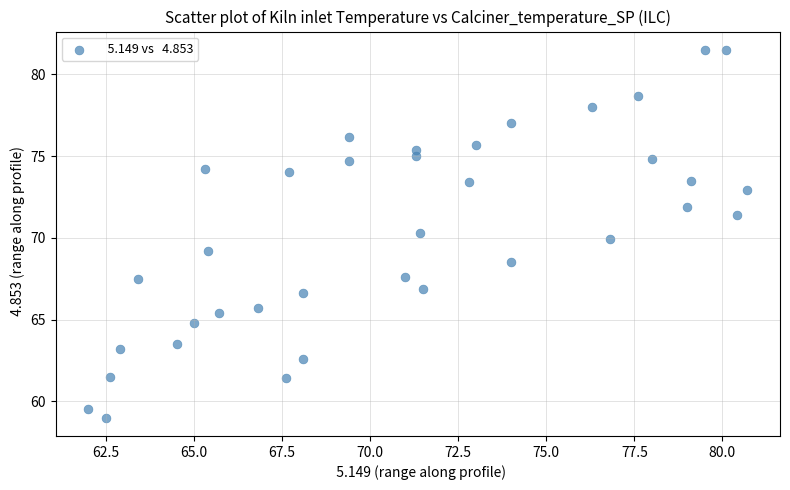

What is the range of Y values (max minus min)?

22.5